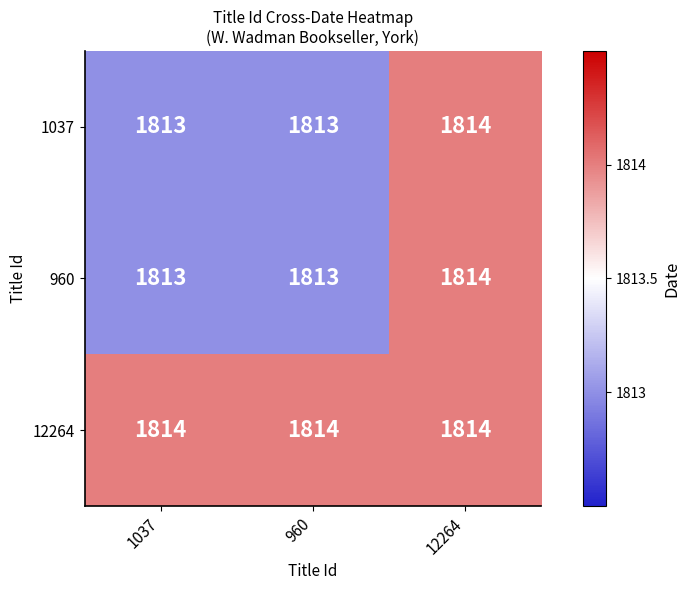

What is the maximum value shown in the chart?

1814